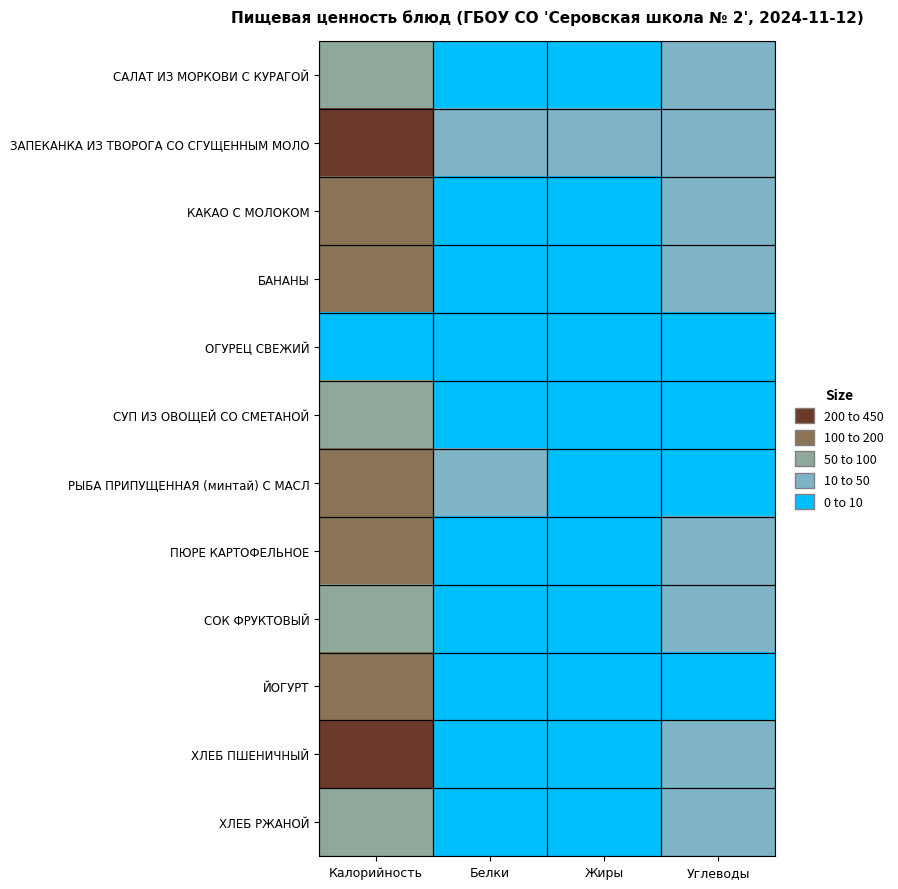

Reading left to right, list all the values displayed in this chart.

САЛАТ ИЗ МОРКОВИ С КУРАГОЙ: Калорийность=71.3	Белки=1.0	Жиры=1.4	Углеводы=13.8
ЗАПЕКАНКА ИЗ ТВОРОГА СО СГУЩЕННЫМ МОЛО: Калорийность=413.2	Белки=27.2	Жиры=19.9	Углеводы=25.0
КАКАО С МОЛОКОМ: Калорийность=105.0	Белки=3.6	Жиры=3.5	Углеводы=14.8
БАНАНЫ: Калорийность=142.5	Белки=2.2	Жиры=0.3	Углеводы=32.7
ОГУРЕЦ СВЕЖИЙ: Калорийность=3.0	Белки=0.2	Жиры=0.0	Углеводы=0.6
СУП ИЗ ОВОЩЕЙ СО СМЕТАНОЙ: Калорийность=75.4	Белки=1.6	Жиры=3.7	Углеводы=8.9
РЫБА ПРИПУЩЕННАЯ (минтай) С МАСЛ: Калорийность=136.6	Белки=22.7	Жиры=4.8	Углеводы=0.6
ПЮРЕ КАРТОФЕЛЬНОЕ: Калорийность=142.5	Белки=3.2	Жиры=4.9	Углеводы=21.3
СОК ФРУКТОВЫЙ: Калорийность=90.0	Белки=0.0	Жиры=0.0	Углеводы=22.4
ЙОГУРТ: Калорийность=106.0	Белки=6.4	Жиры=5.0	Углеводы=8.8
ХЛЕБ ПШЕНИЧНЫЙ: Калорийность=212.4	Белки=6.9	Жиры=0.9	Углеводы=43.1
ХЛЕБ РЖАНОЙ: Калорийность=98.9	Белки=3.2	Жиры=0.5	Углеводы=19.7